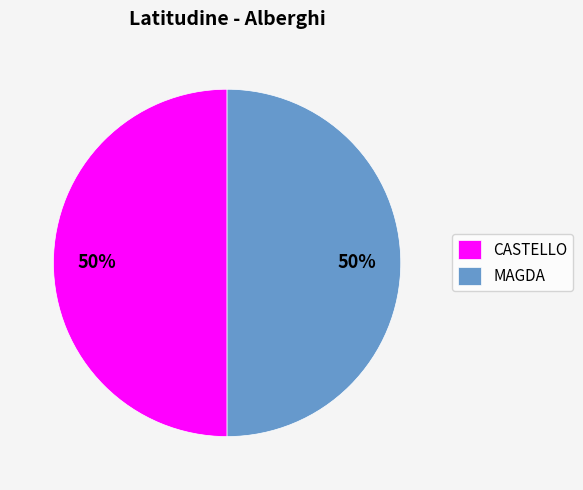

Is it true that MAGDA is 63% of the pie?

False